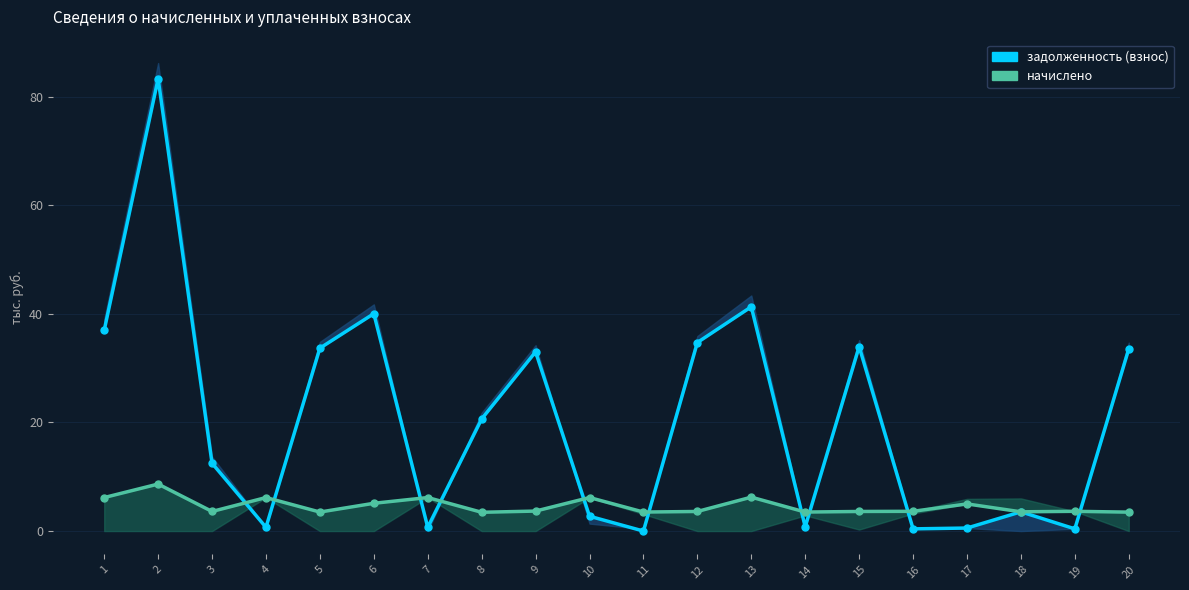

What is the approximate value of начислено at 13?

6.2